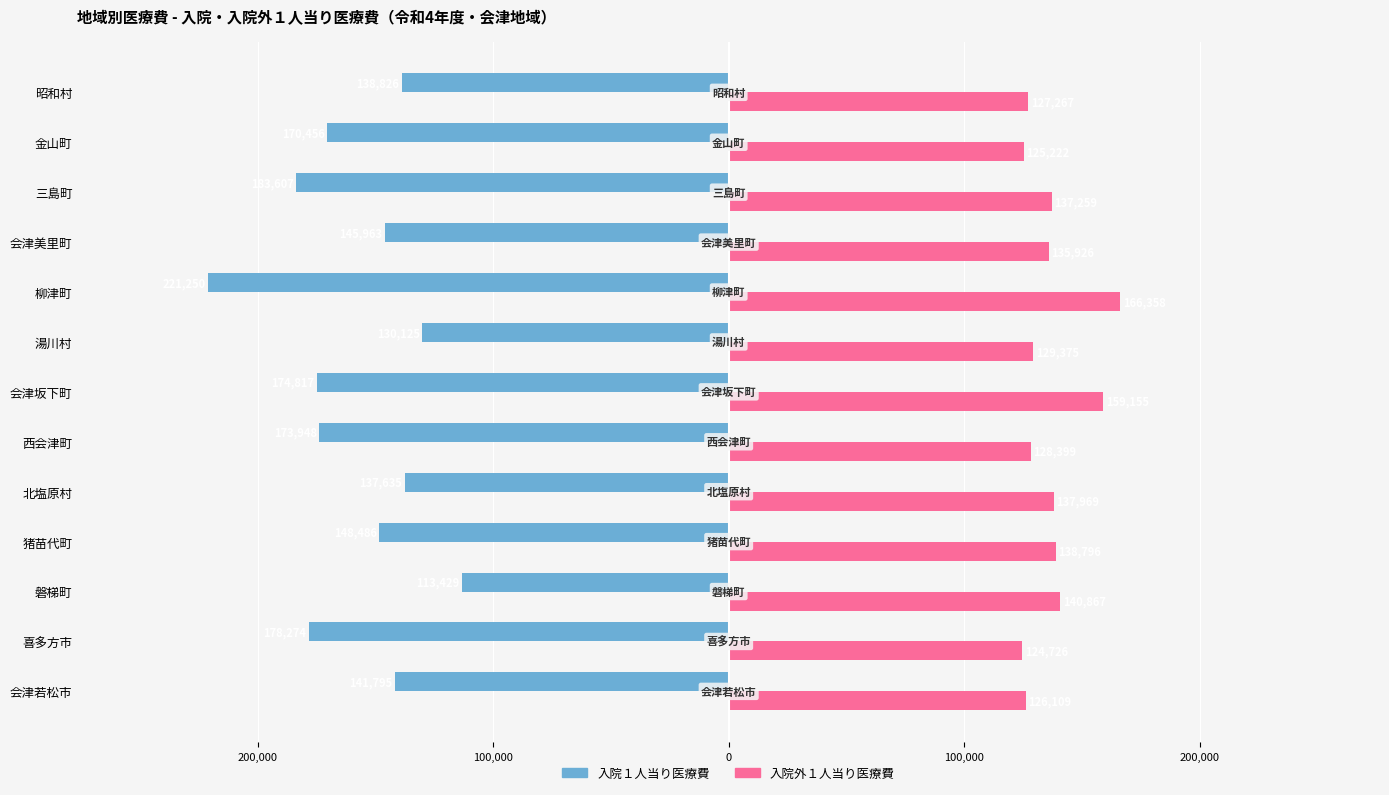

What are all the series names shown in the legend?

入院１人当り医療費, 入院外１人当り医療費